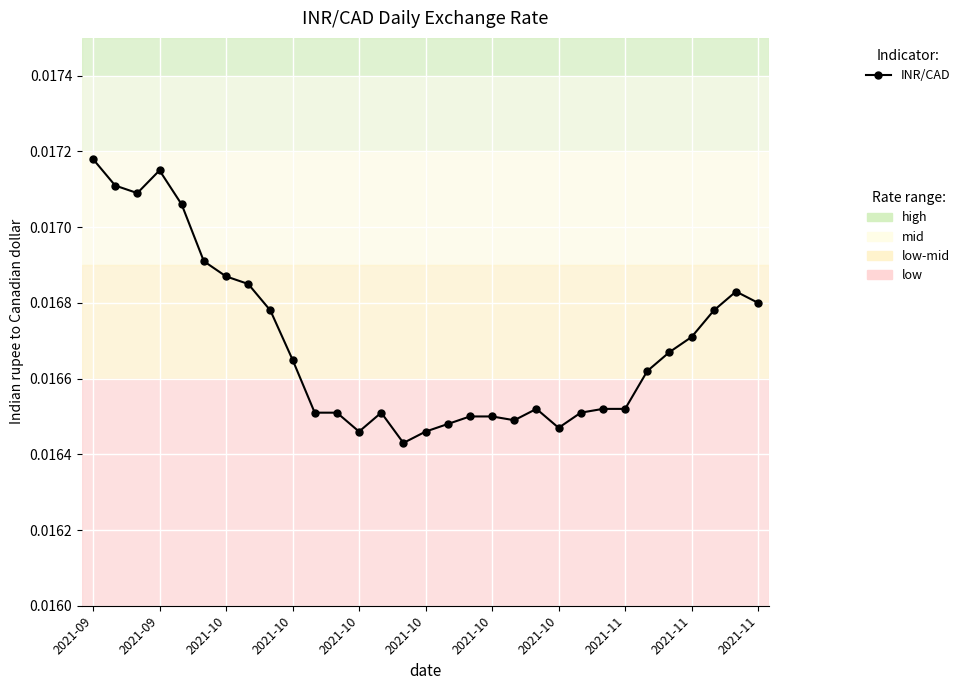

True or false: there are more than 0 points higher than both neighbors.

True